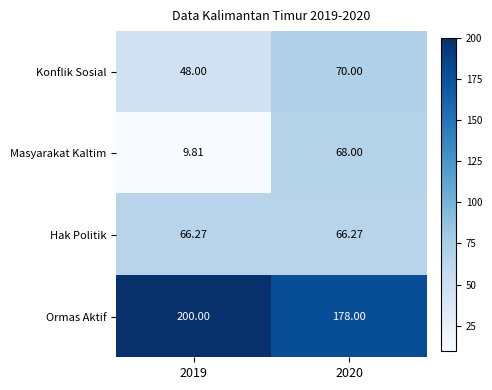

Which series changed the most between 2019 and 2020?

Masyarakat Kaltim